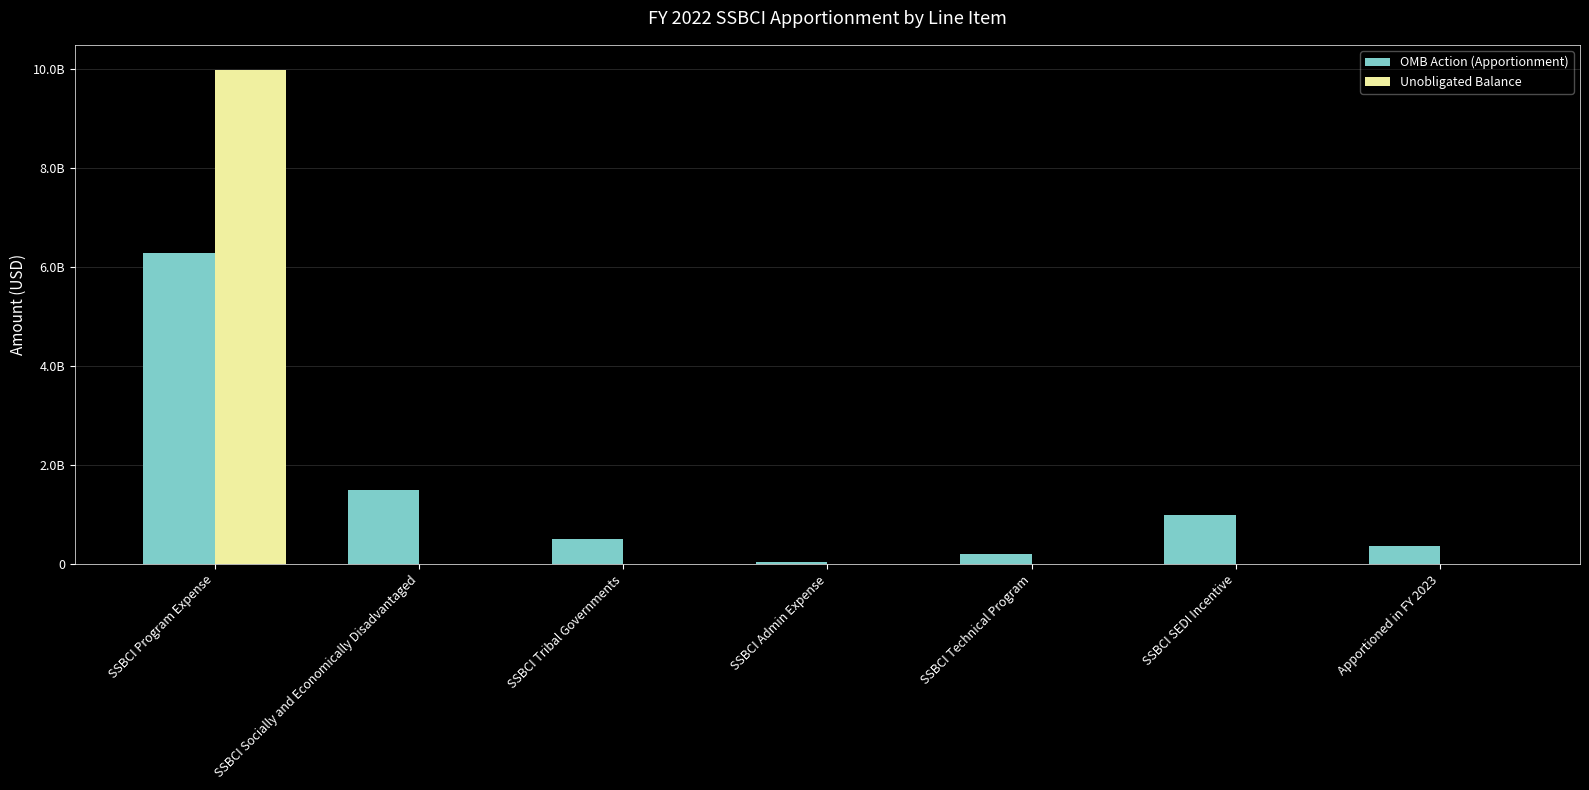

What is the difference between the Unobligated Balance values at SSBCI Program Expense and SSBCI Admin Expense?

9993954109